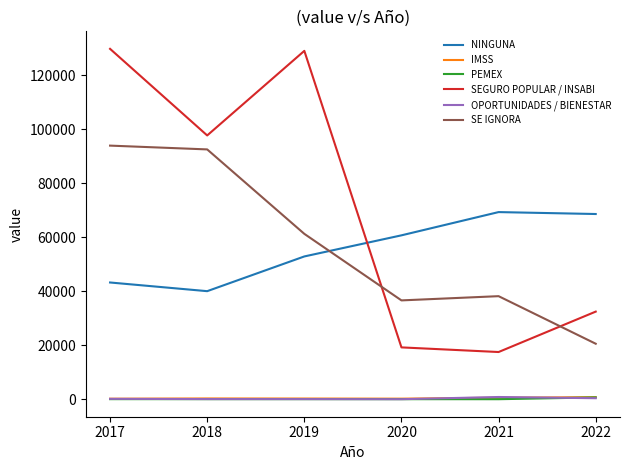

The SE IGNORA series shows 9940 at 2021. True or false?

False